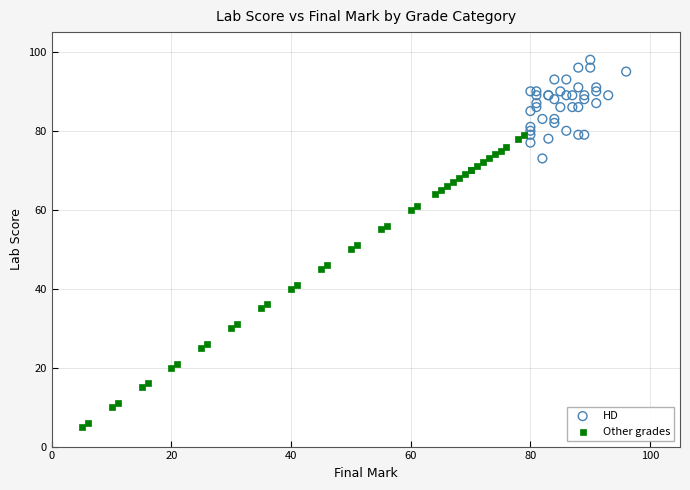

What are all the series names shown in the legend?

HD, Other grades